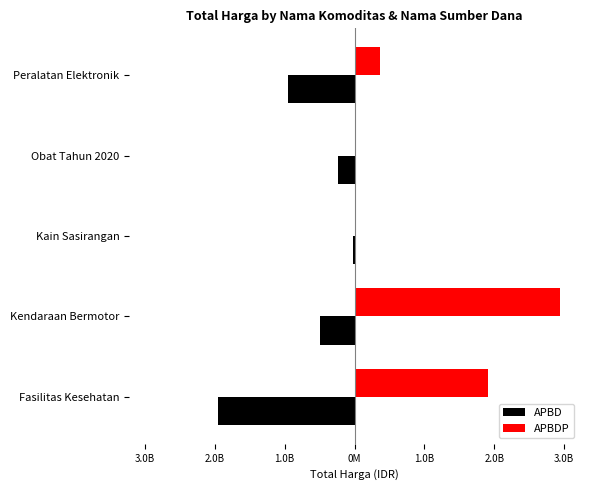

What are all the series names shown in the legend?

APBD, APBDP